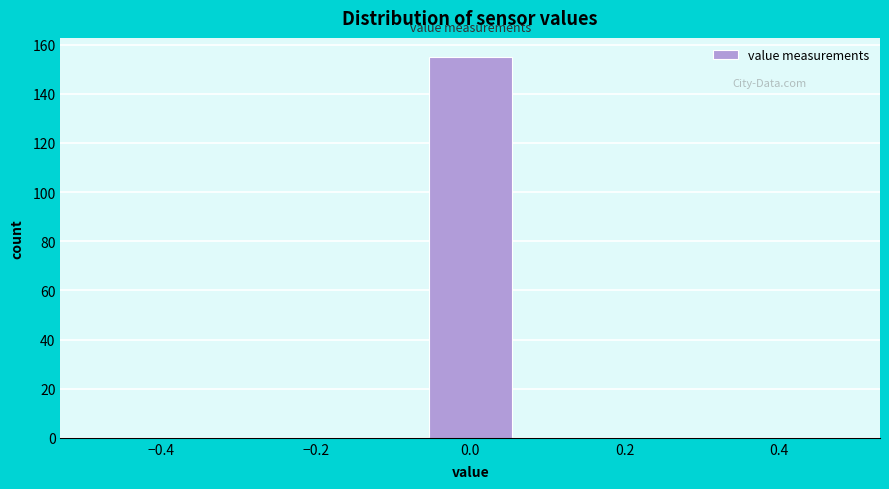

Reading left to right, transcribe this chart: for each bar, give the range it covers on the x-axis and its height. Neither the bar edges nor the heights are printed on the chart, so give them approximately, as read against the axes.

-0.50 to -0.36: 0
-0.36 to -0.22: 0
-0.22 to -0.08: 0
-0.08 to 0.08: 156
0.08 to 0.22: 0
0.22 to 0.36: 0
0.36 to 0.50: 0